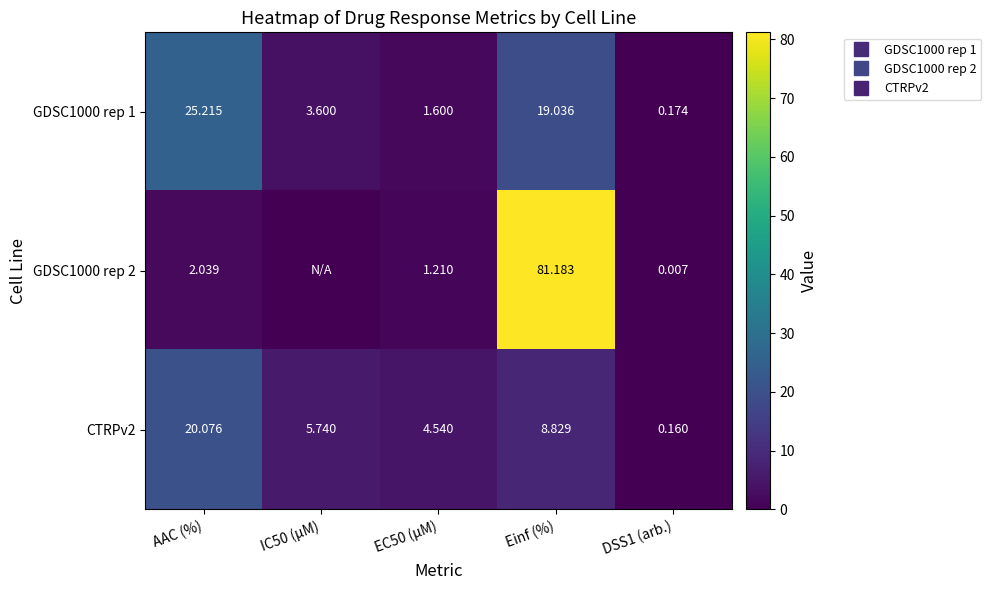

How many values in the CTRPv2 series exceed 5?

3